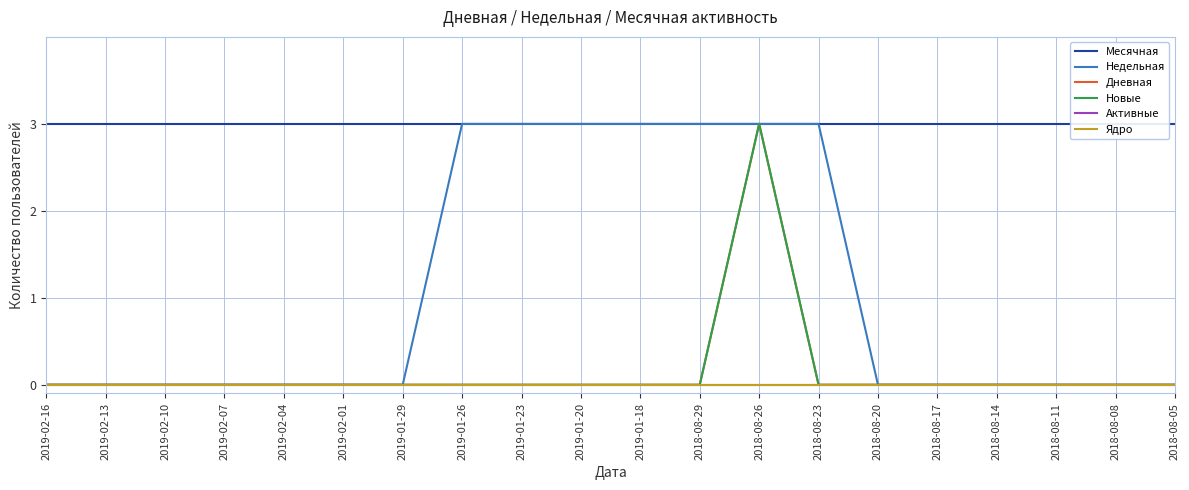

Where is Месячная nearest to the value 3?

2019-02-16